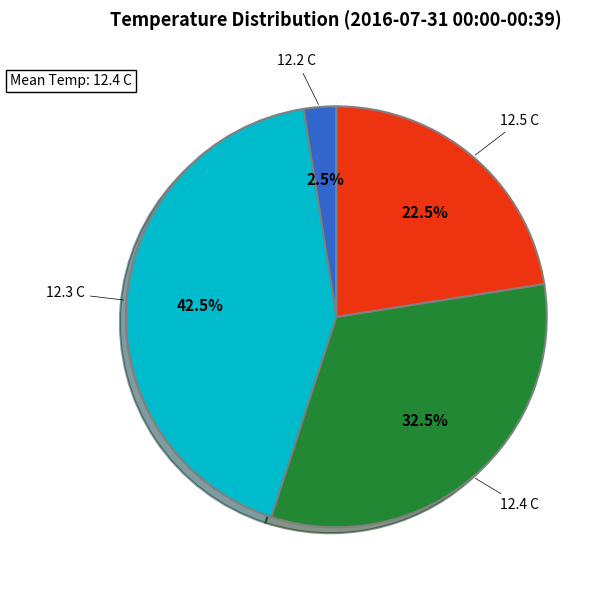

Does any single category account for the majority?

No